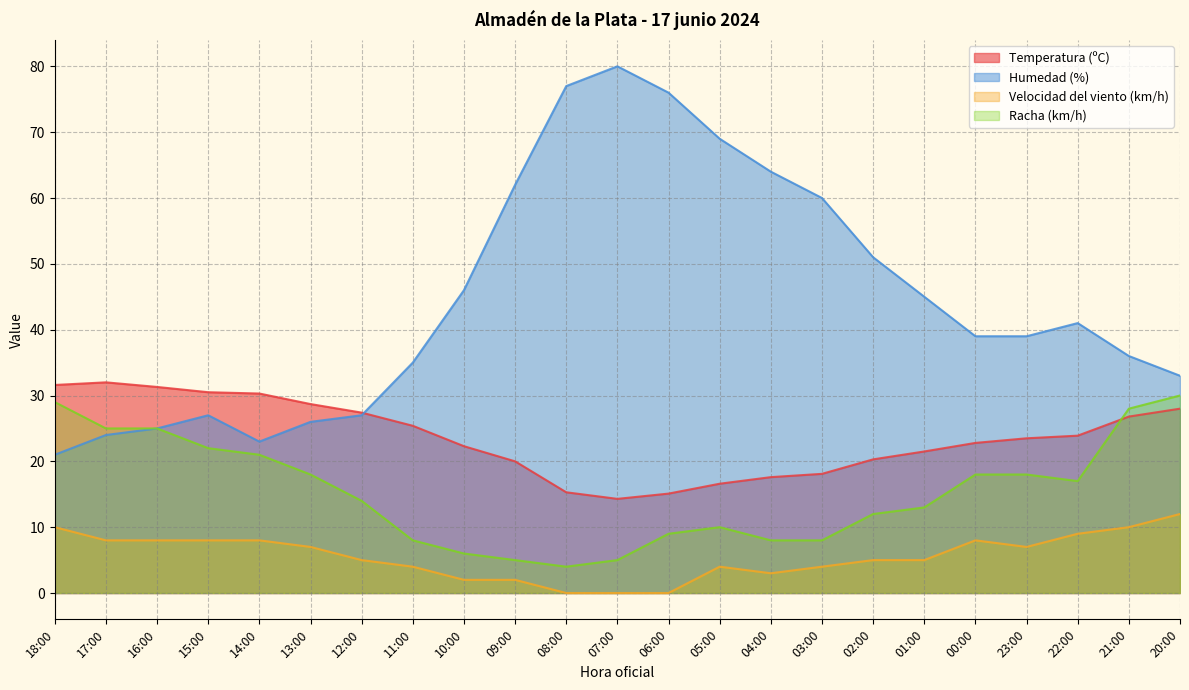

Between 10:00 and 02:00, which is larger?

10:00